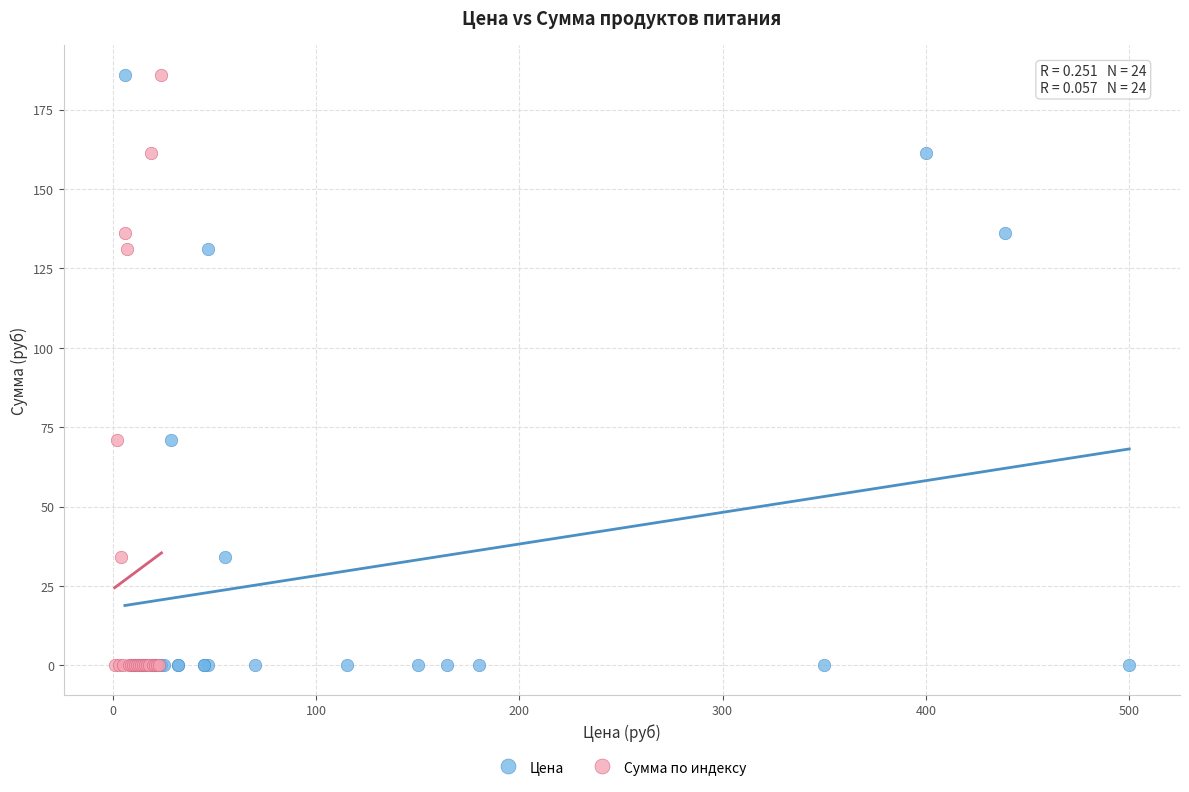

What are all the series names shown in the legend?

Цена, Сумма по индексу